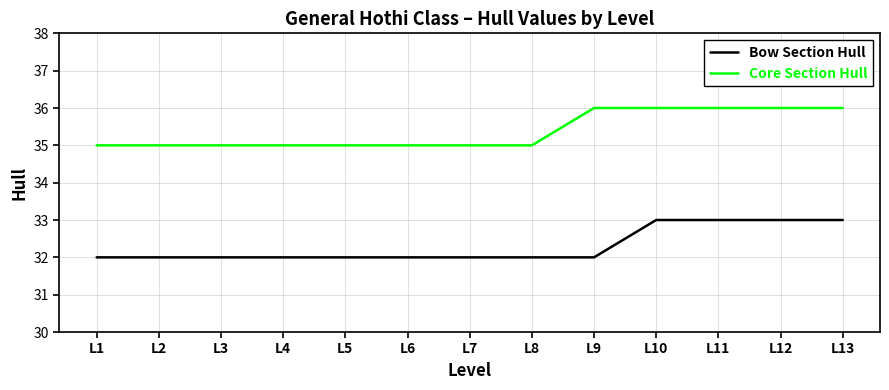

What is the difference between the highest and lowest values at L3?

3